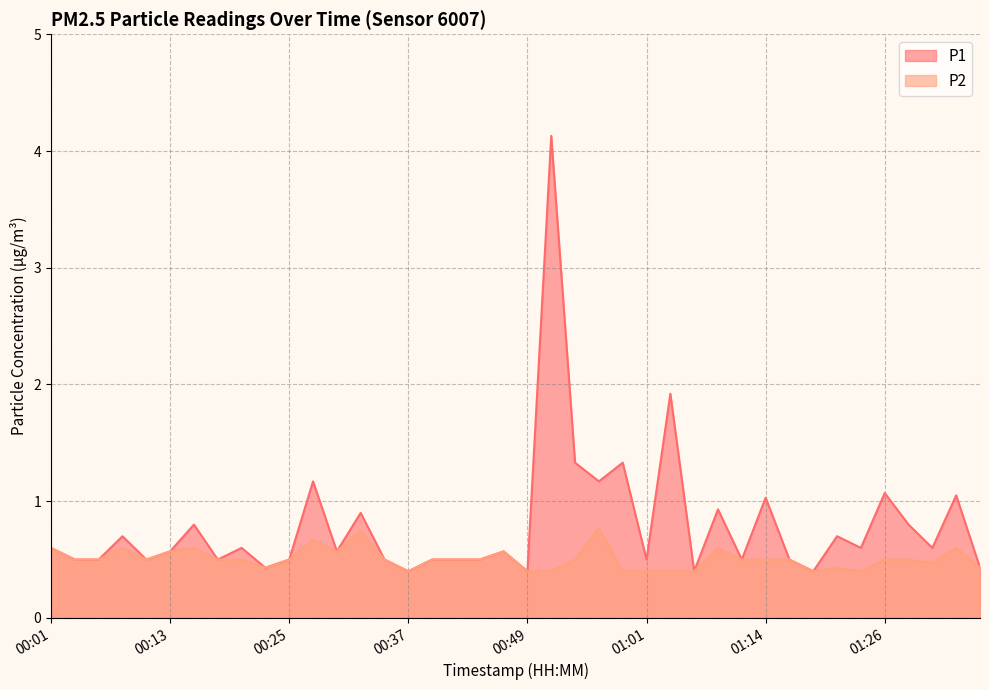

How many P2 values are between 0 and 1?

40